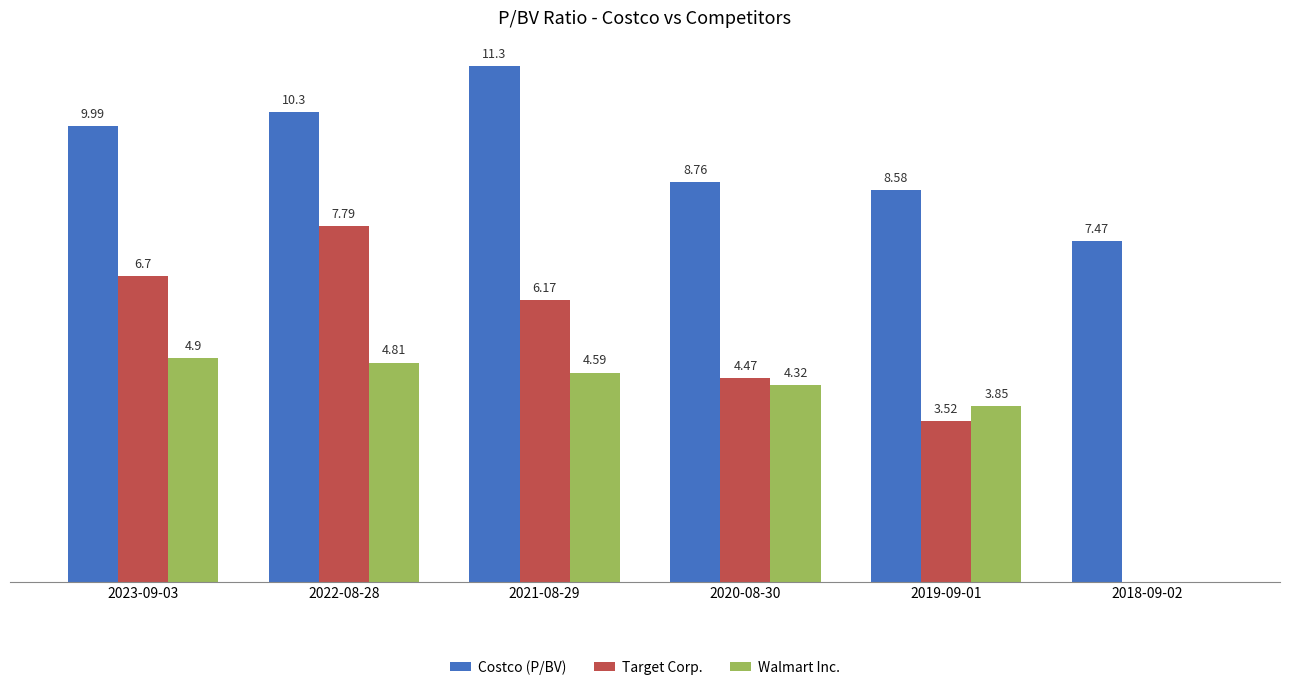

Which series changed the most between 2021-08-29 and 2020-08-30?

Costco (P/BV)